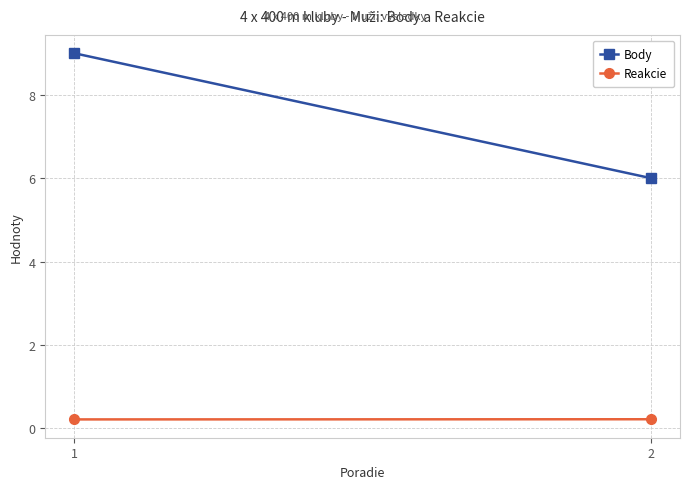

Between 1 and 2, which is larger?

1